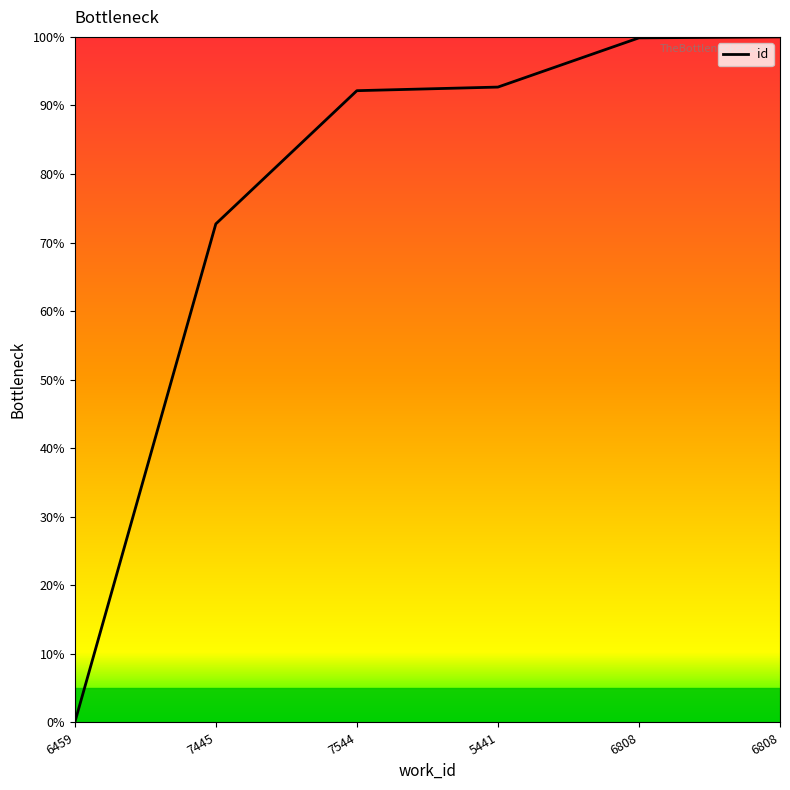

At which label does the data first exceed 92?

7544